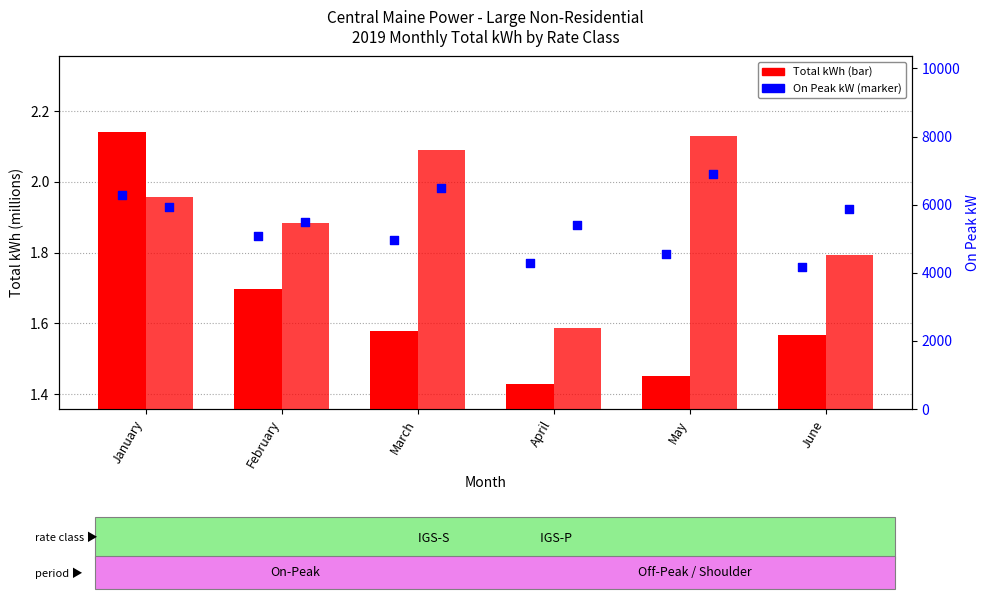

Which series has the largest total across all categories?

IGS-P On Peak kW